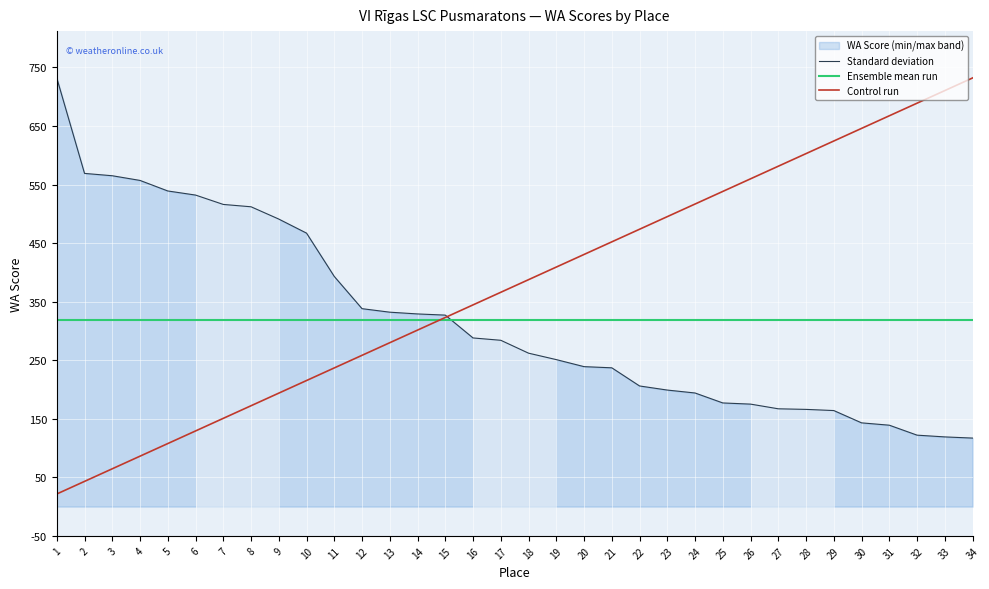

Which series ends up on top after the final intersection of Control run and Ensemble mean run?

Control run